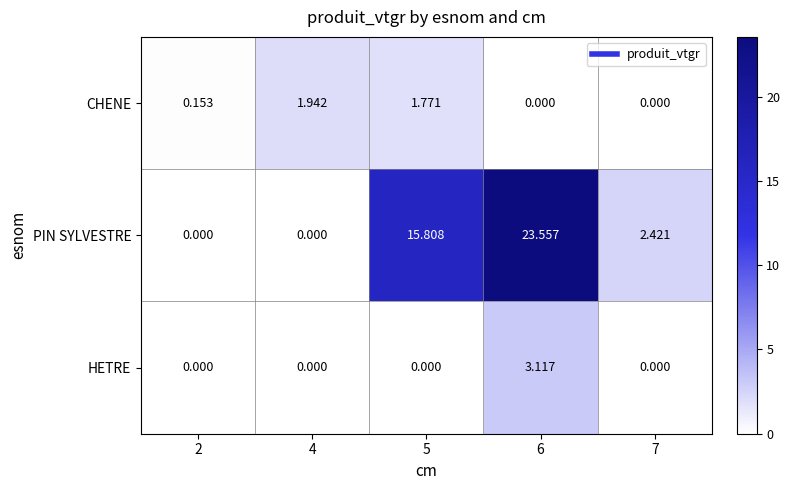

At 6, list the series in order from largest to smallest.

PIN SYLVESTRE, HETRE, CHENE